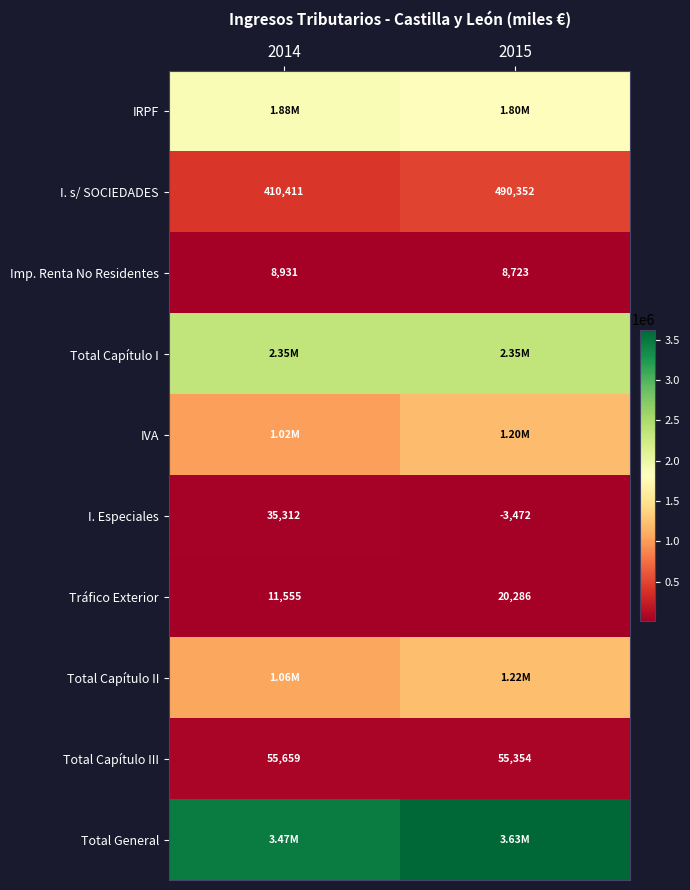

List the labels in order of I. Especiales value, largest first.

2014, 2015